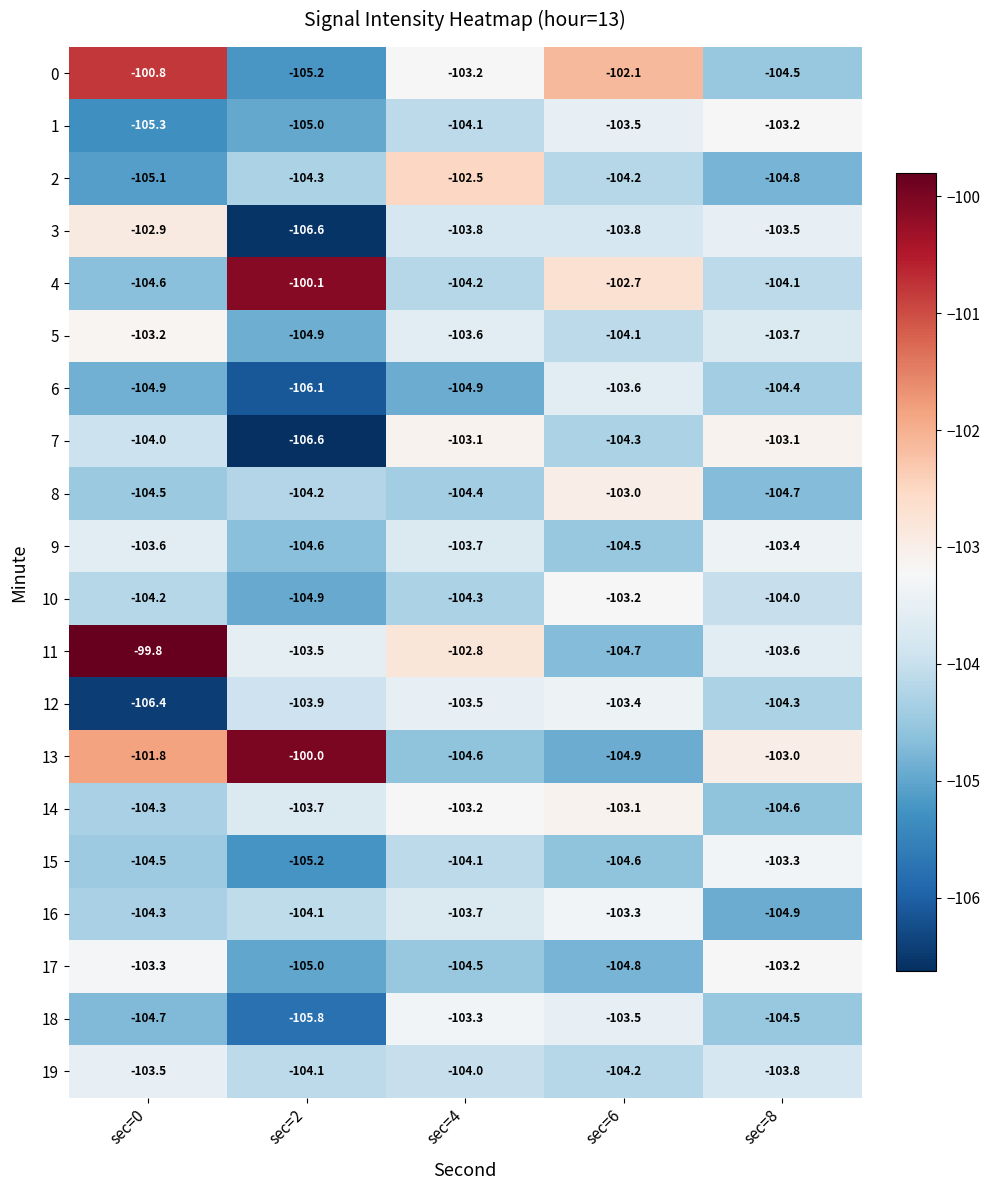

Is it true that 2 equals -184.4 at sec=4?

False